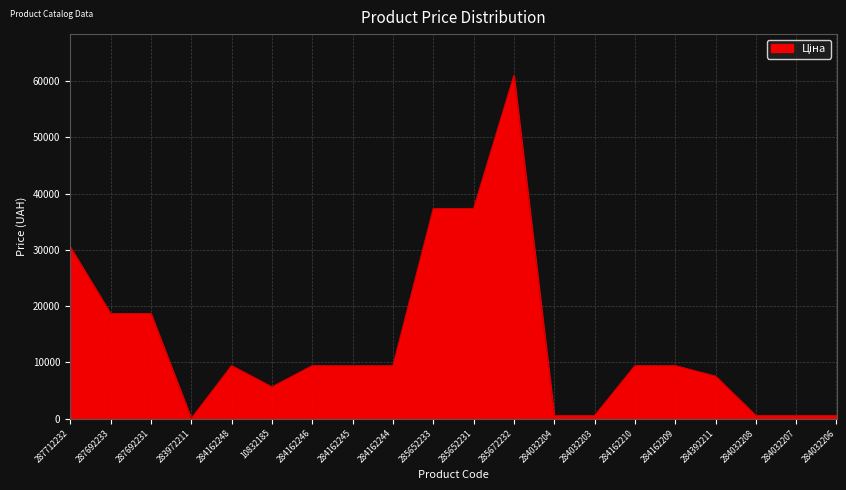

What is the greatest value displayed?

61024.7